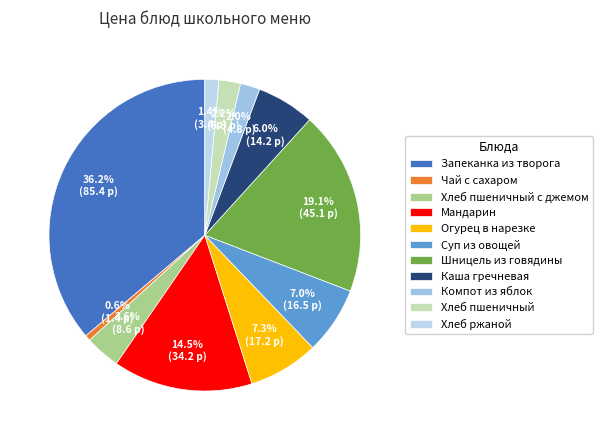

Is it true that Хлеб пшеничный с джемом is 1% of the pie?

False